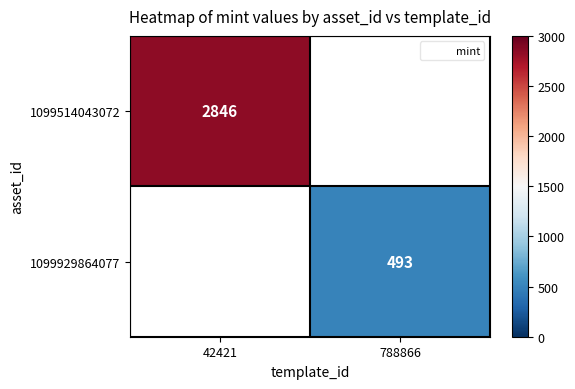

Which label corresponds to the largest value in the chart?

42421